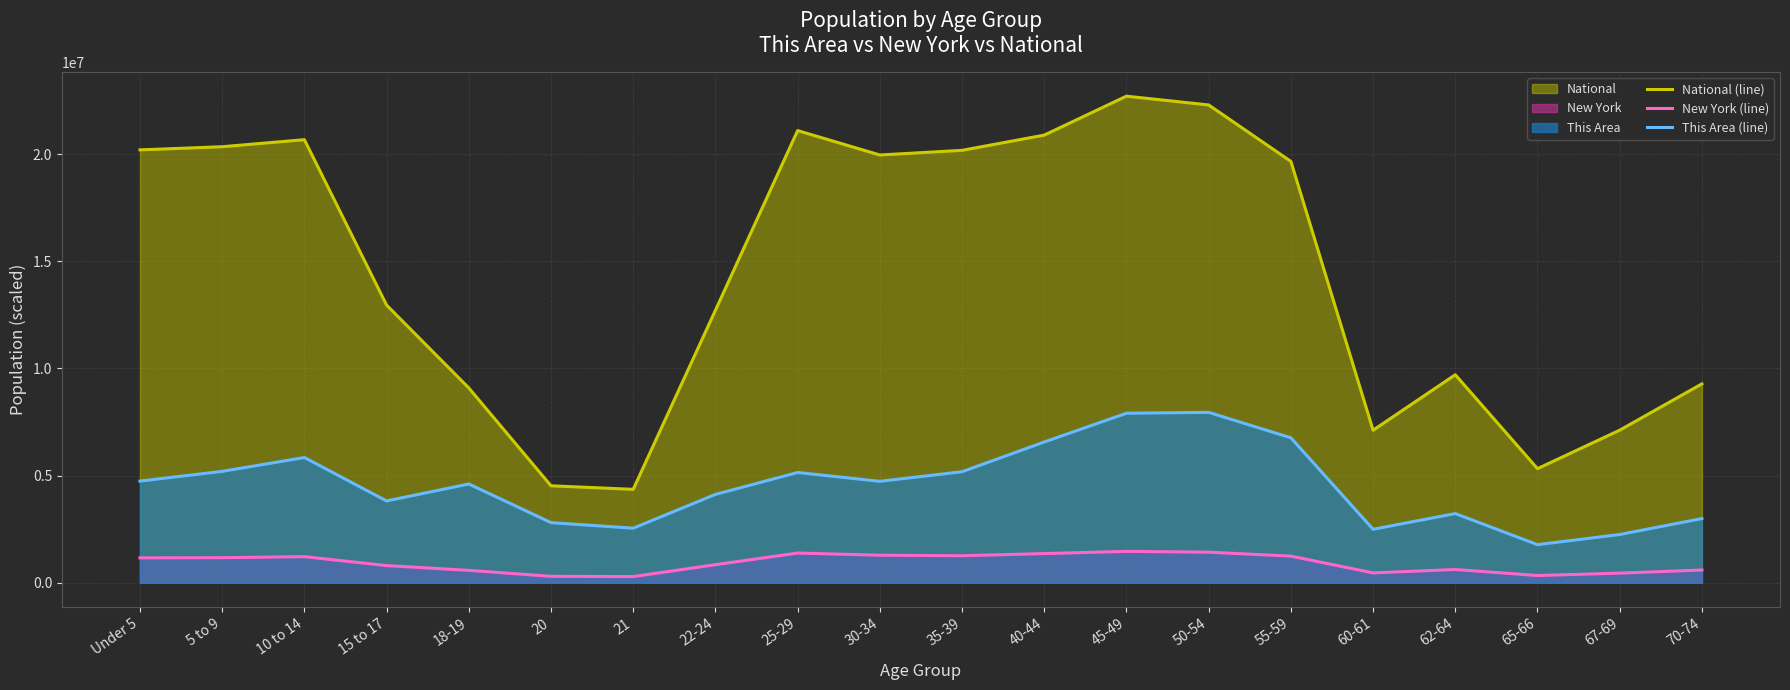

What is the label of the 6th point from the left?

20